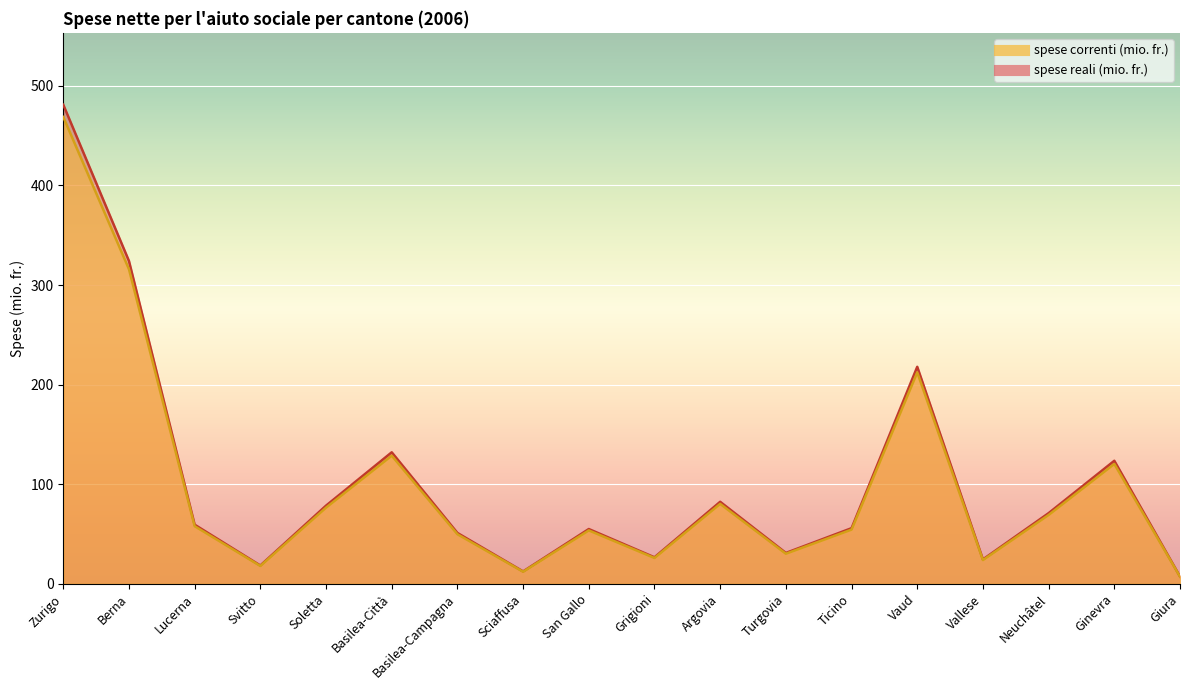

True or false: spese reali (mio. fr.) and spese correnti (mio. fr.) cross at least once.

False